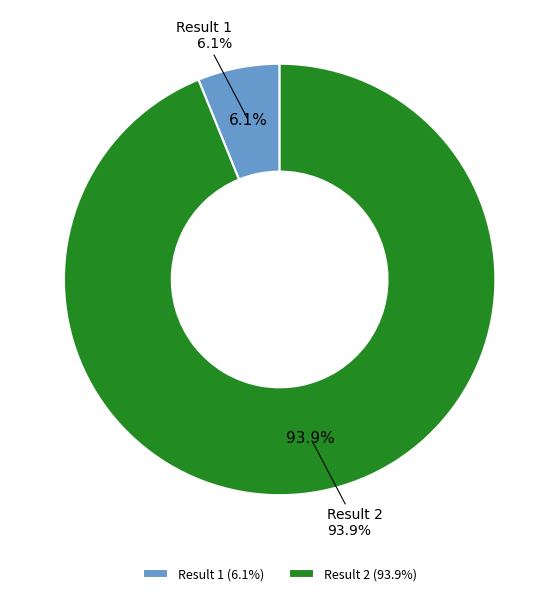

What is the ratio of the value at Result 2 to the value at Result 1?

15.3